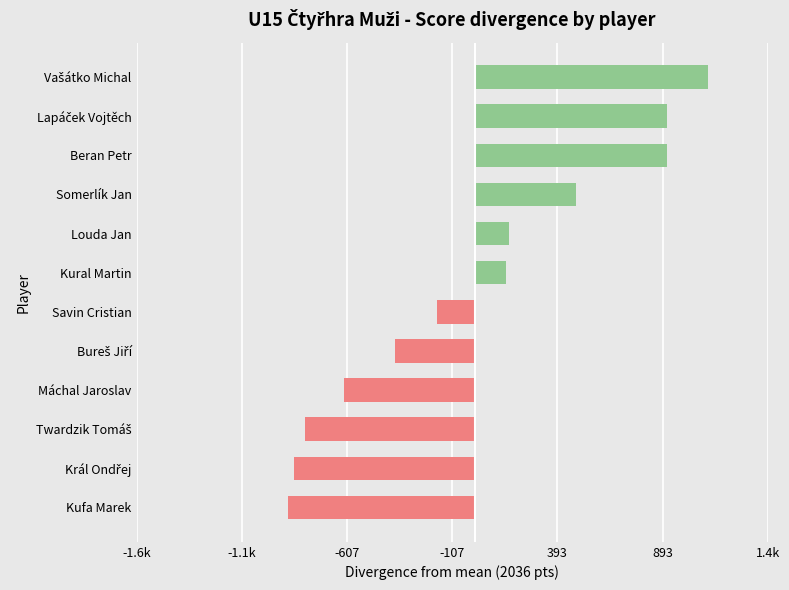

Is it true that the value at Somerlík Jan is 2516?

True